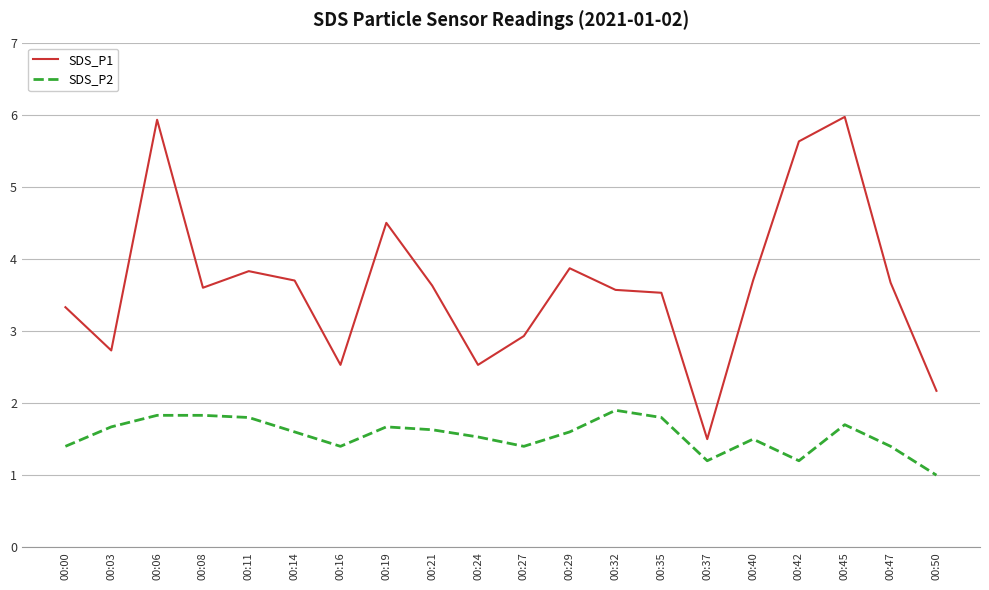

What is the difference between the maximum and minimum values in the SDS_P1 series?

4.5